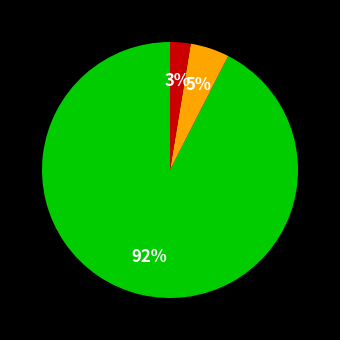

To the nearest percent, what is the average slice percentage?

33%